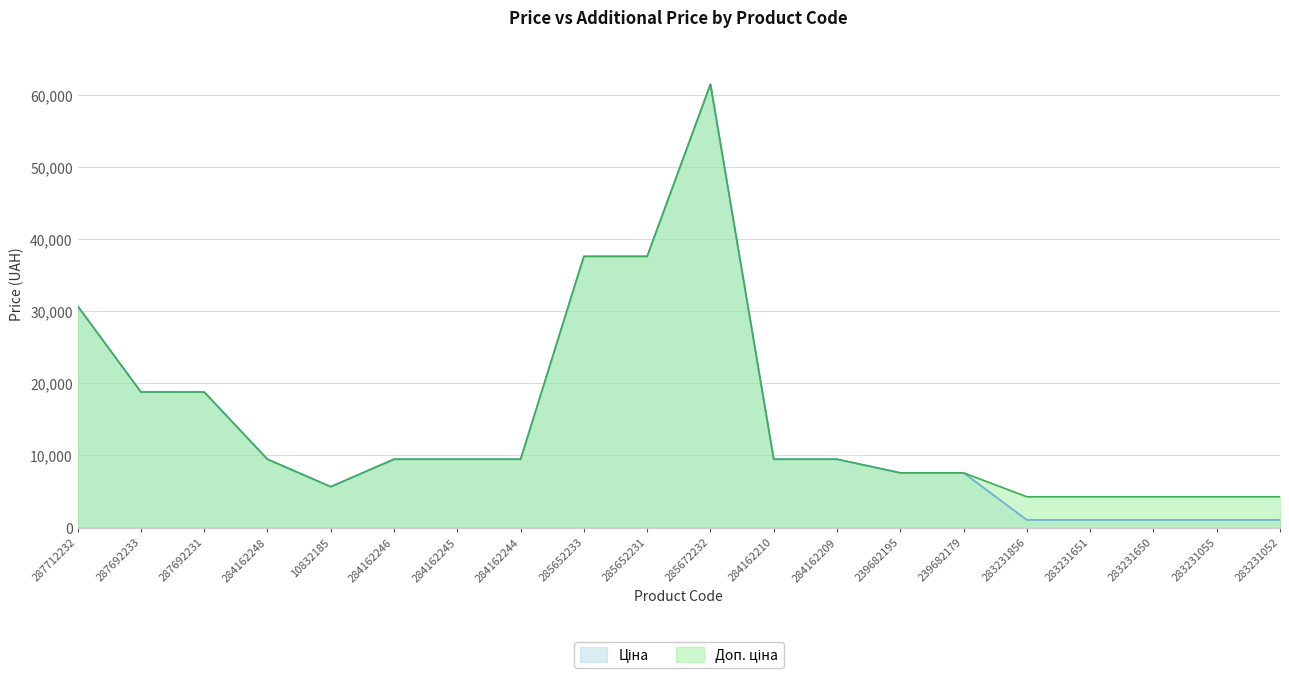

The value of Доп. ціна at 239682179 is 13129.6. True or false?

False